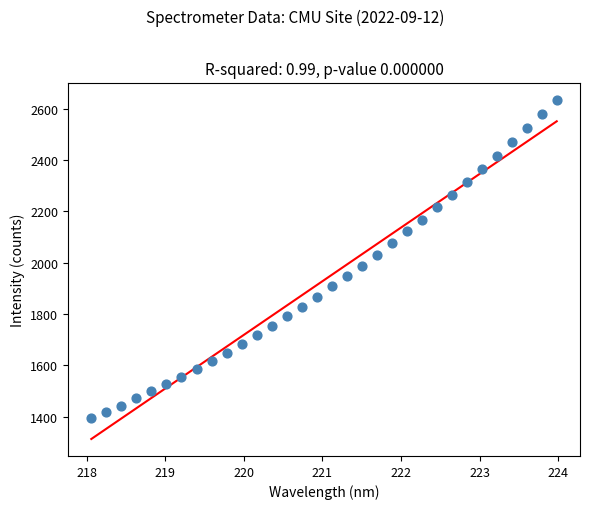

What is the range of Y values (max minus min)?

1243.1